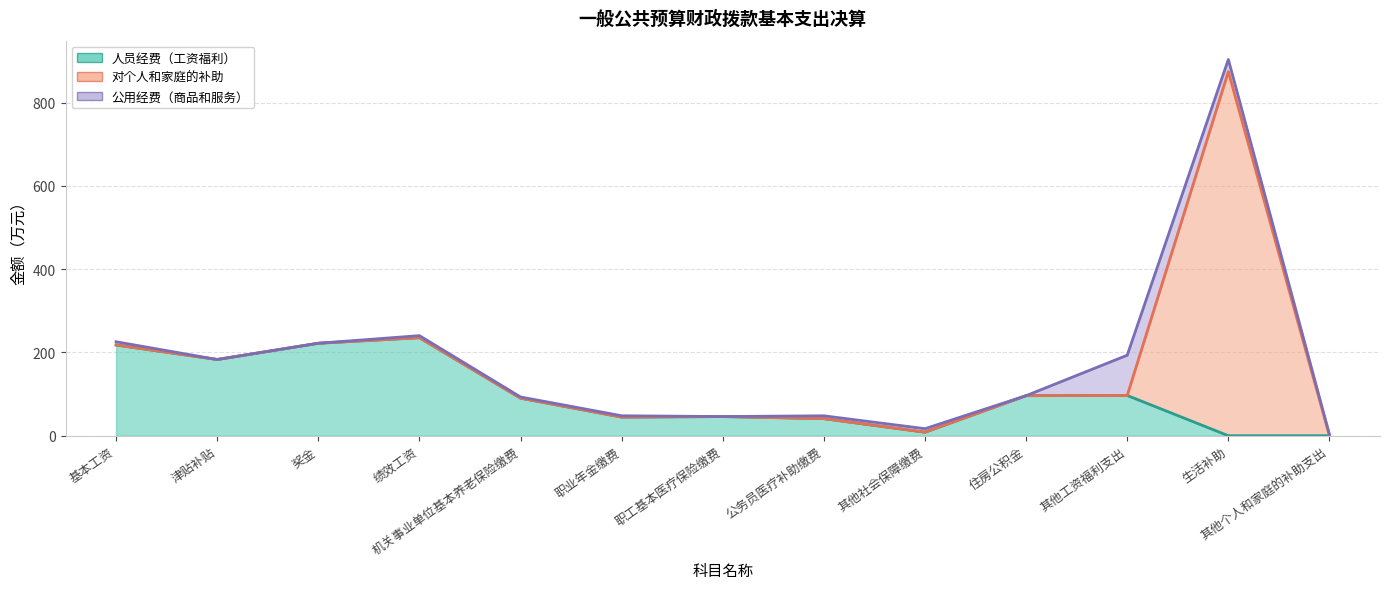

What is the average value of the 人员经费（工资福利） series?

98.6